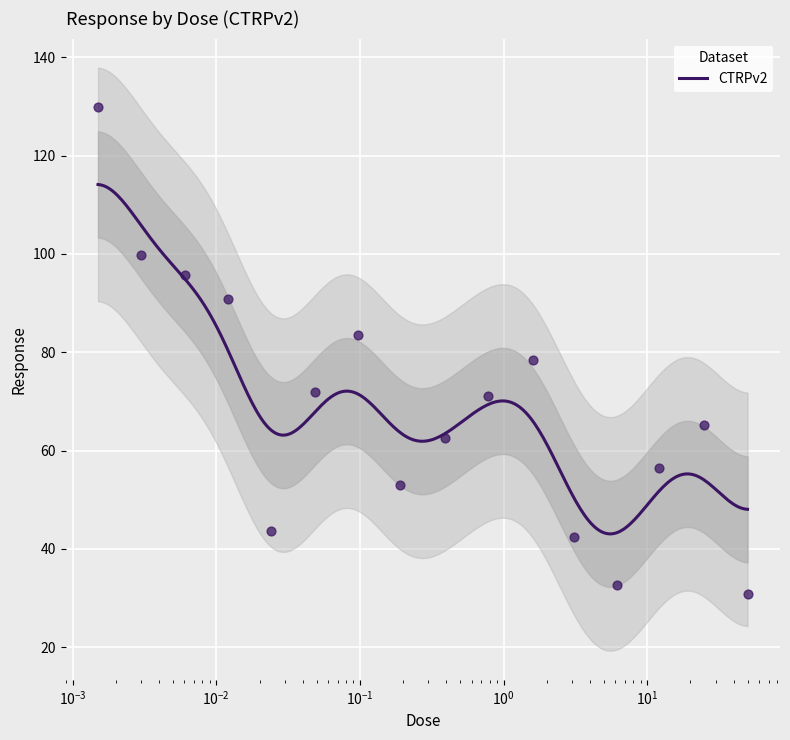

Which has a higher value, 0.049 or 3.1?

0.049